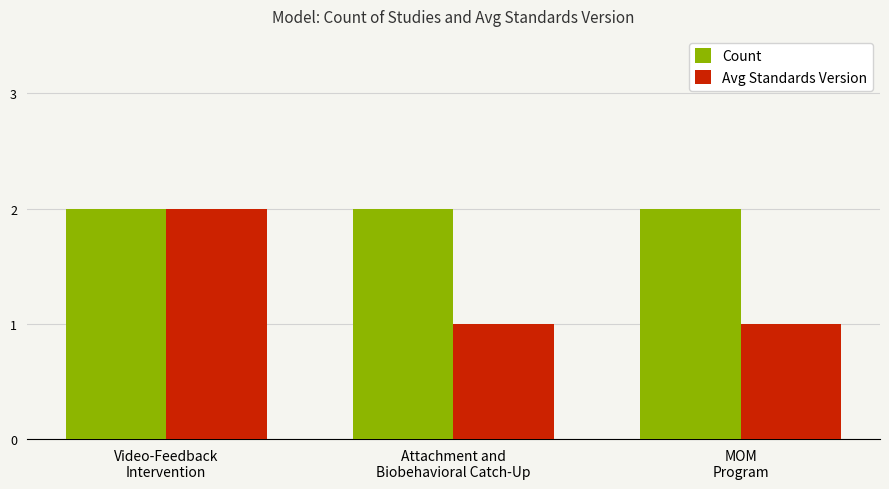

List the series in order of their overall mean, lowest first.

Avg Standards Version, Count